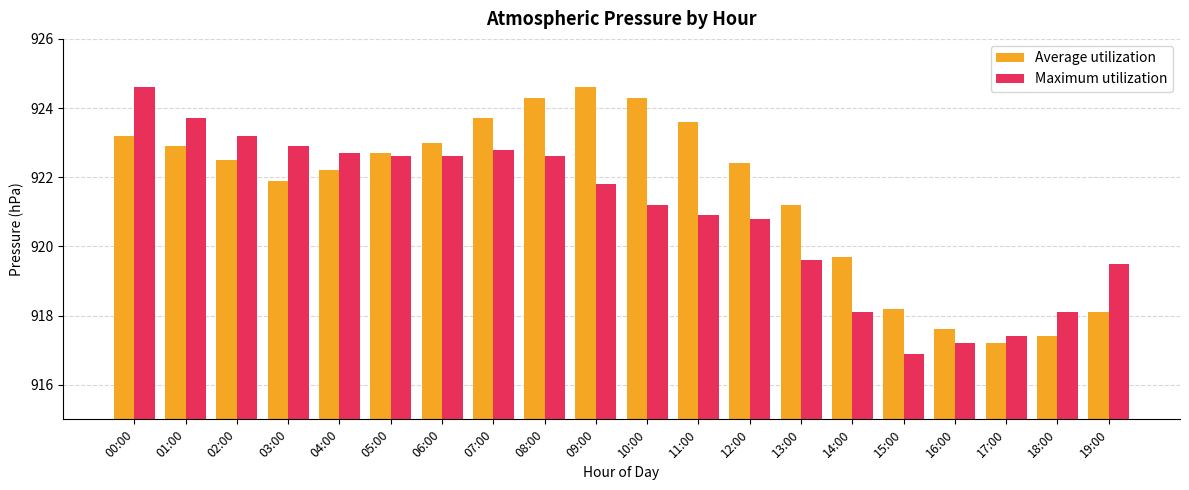

How many values in the Maximum utilization series exceed 921?

11